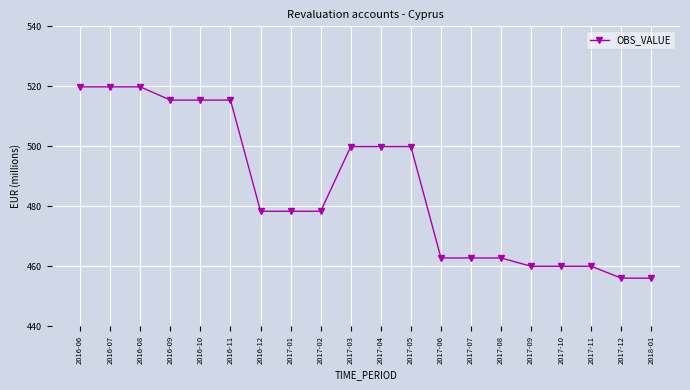

Between 2016-11 and 2017-07, which is larger?

2016-11